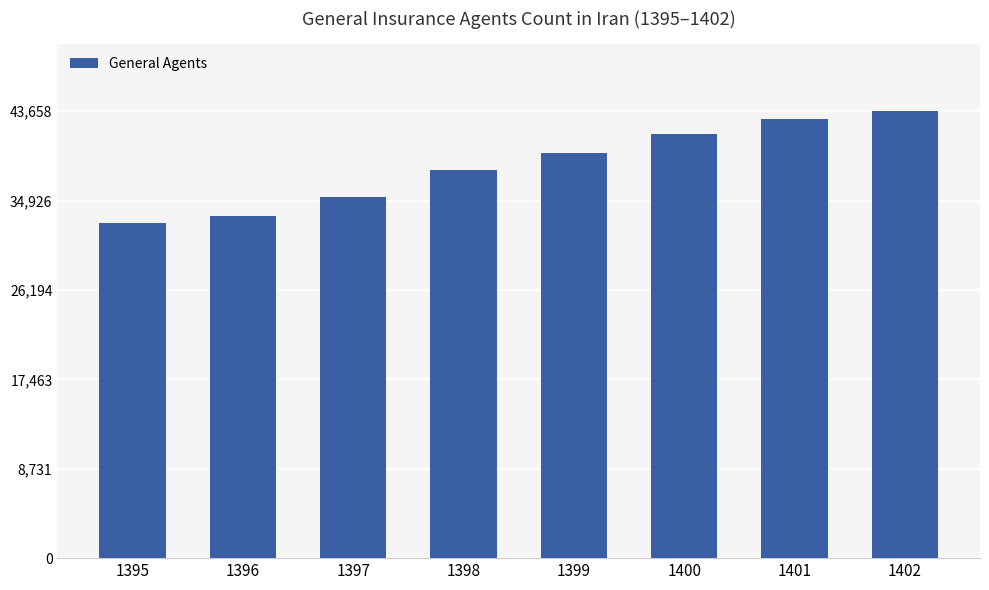

Reading right to left, extract all data points from this chart.

43658	42889	41406	39580	37950	35305	33462	32699